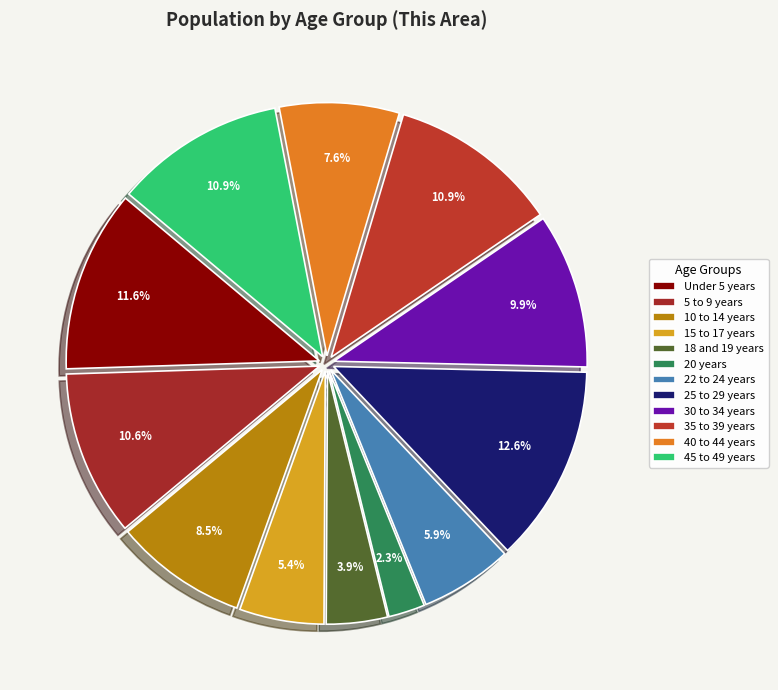

What percentage is the 18 and 19 years slice, to the nearest percent?

4%